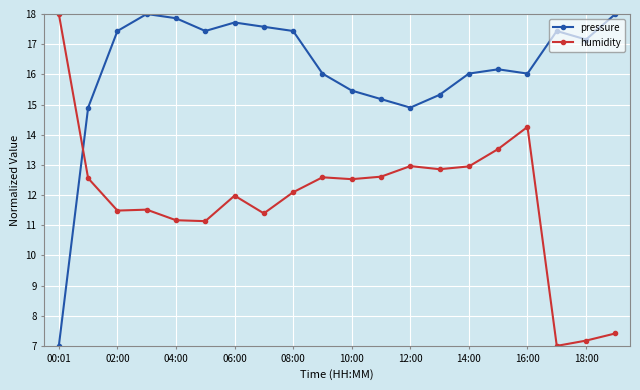

What are all the series names shown in the legend?

pressure, humidity